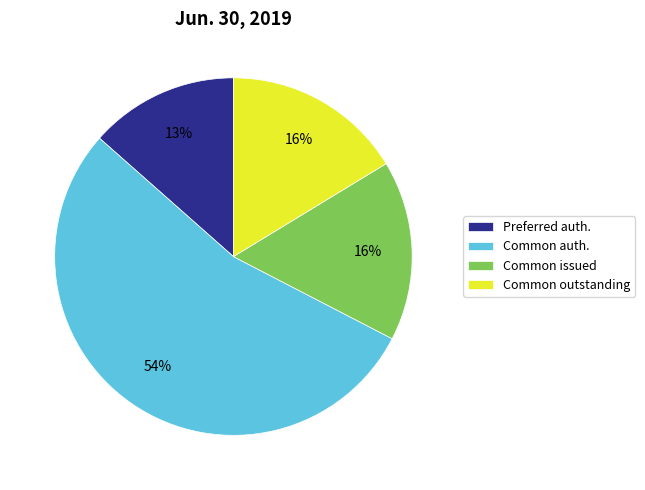

Which category has the smallest portion of the pie?

Preferred auth.